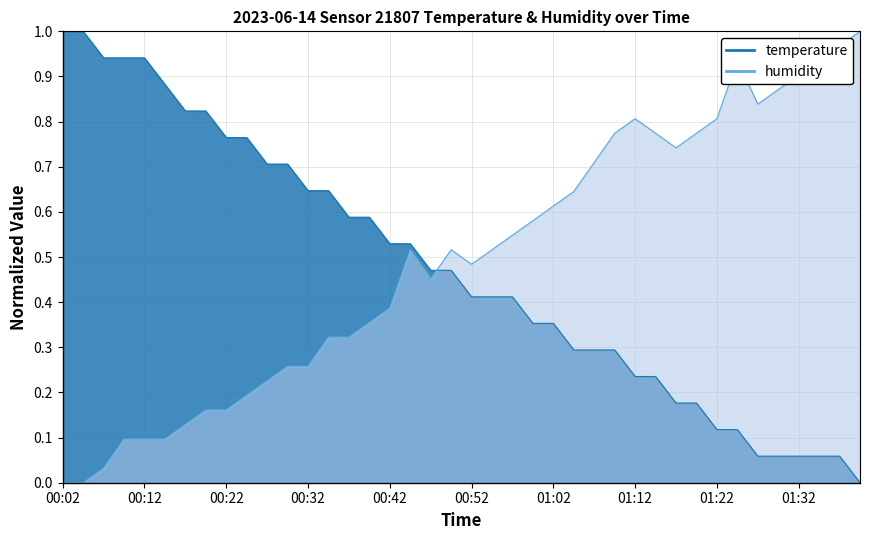

The temperature series shows 0.4 at 01:12. True or false?

False